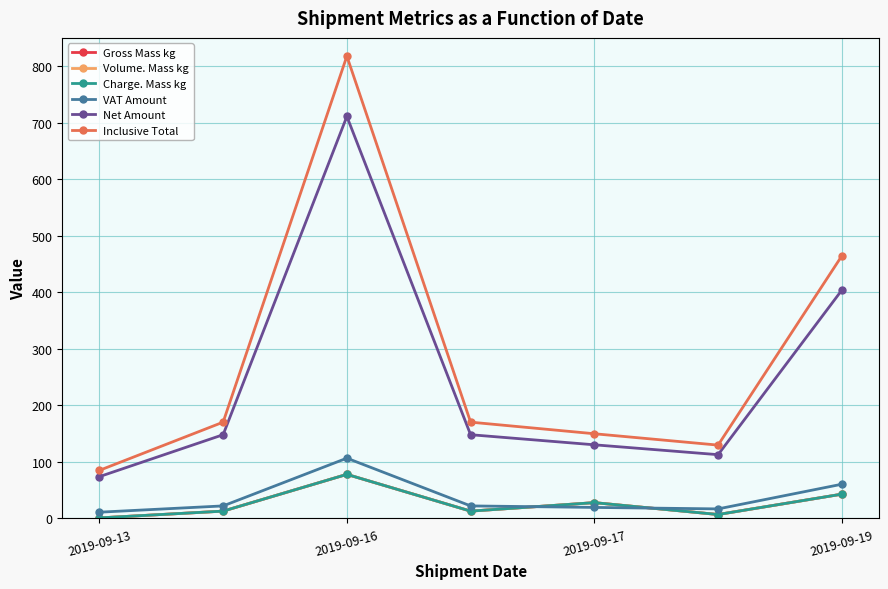

Is this an area chart (filled region under the line)?

No